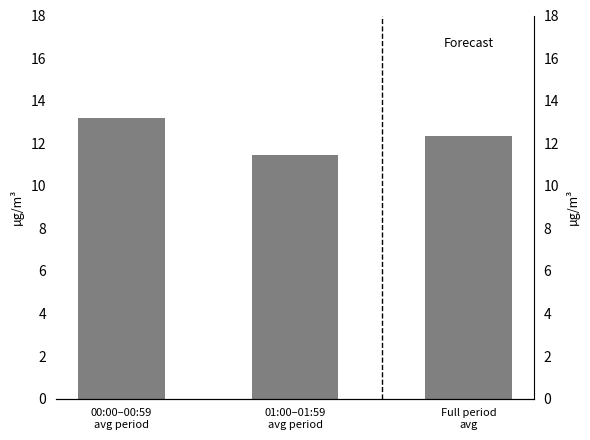

What is the greatest value displayed?

13.2